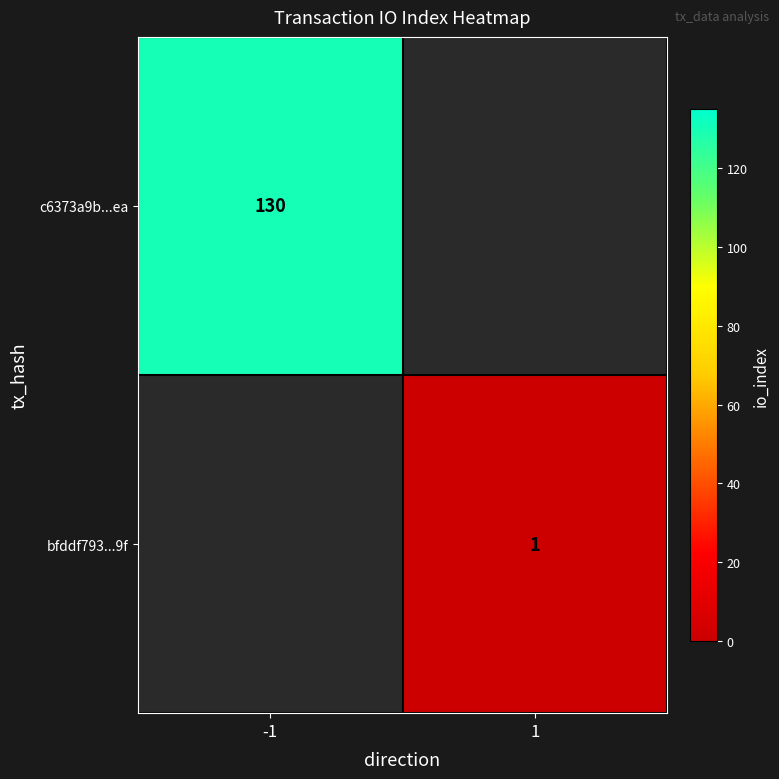

The value of c6373a9b...ea at -1 is 130. True or false?

True